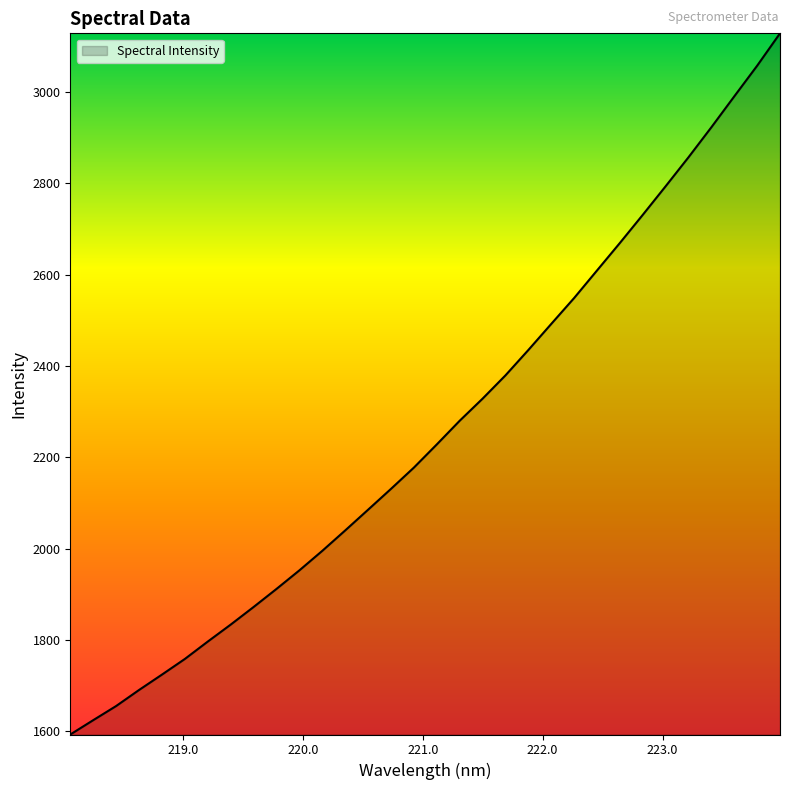

What is the greatest value displayed?

3128.4